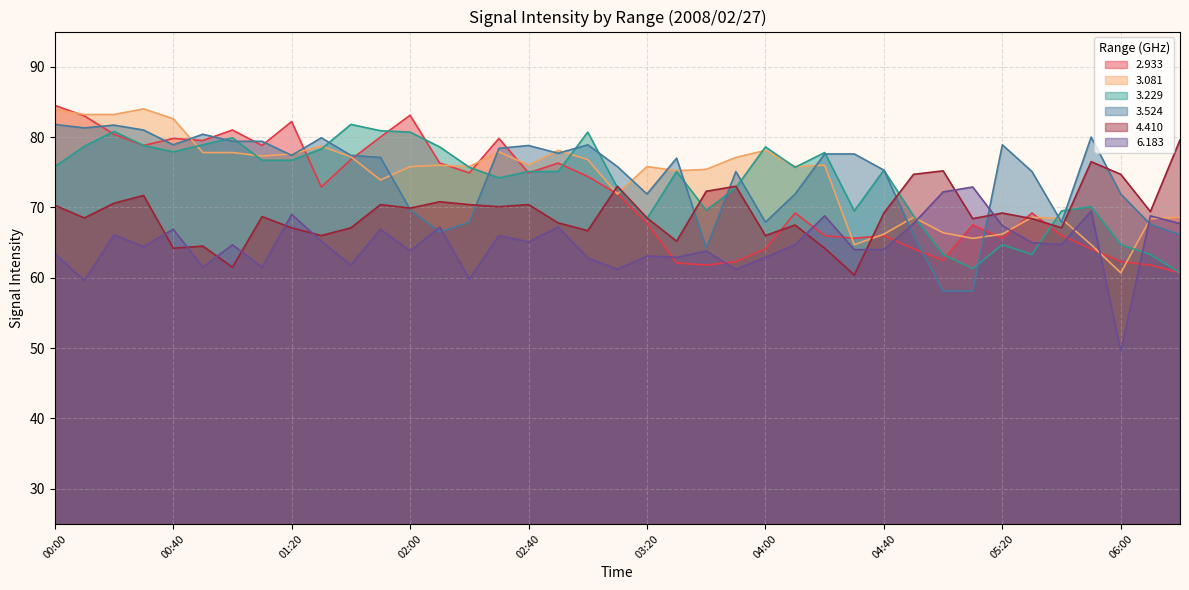

How many categories are shown in the chart?

39